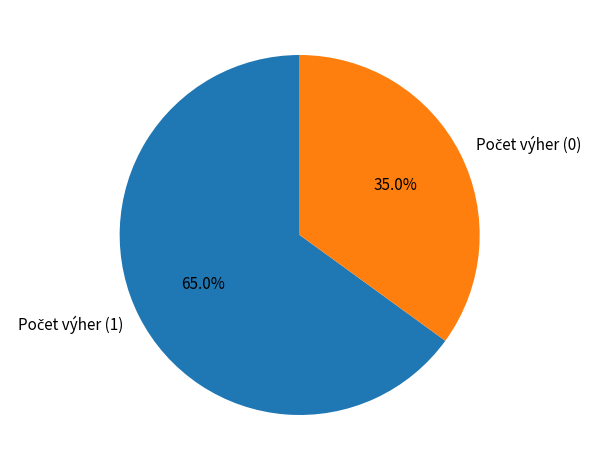

Is there any slice that represents more than half of the pie?

Yes